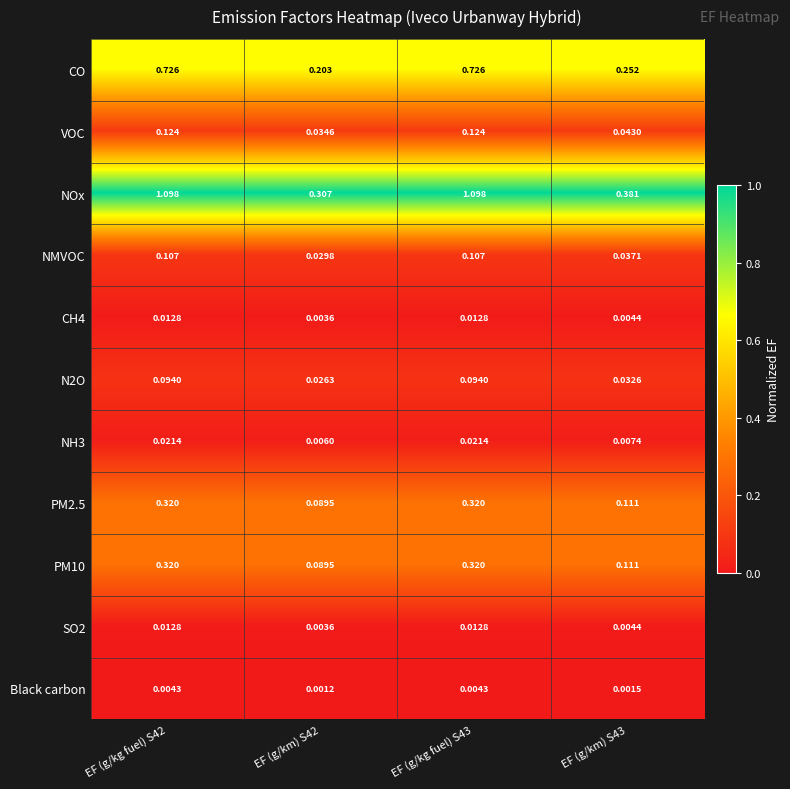

Which series has the largest total across all categories?

NOx